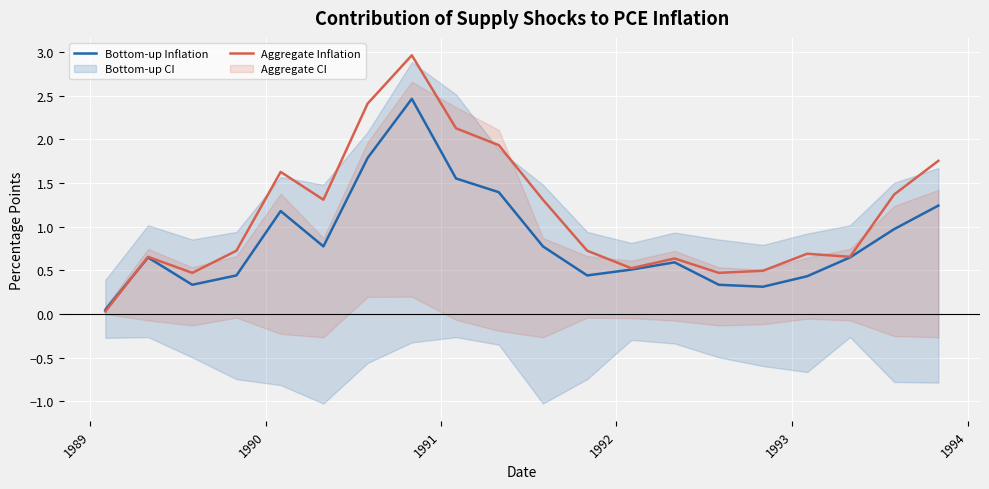

What is the highest value of the Aggregate Inflation series?

3.0